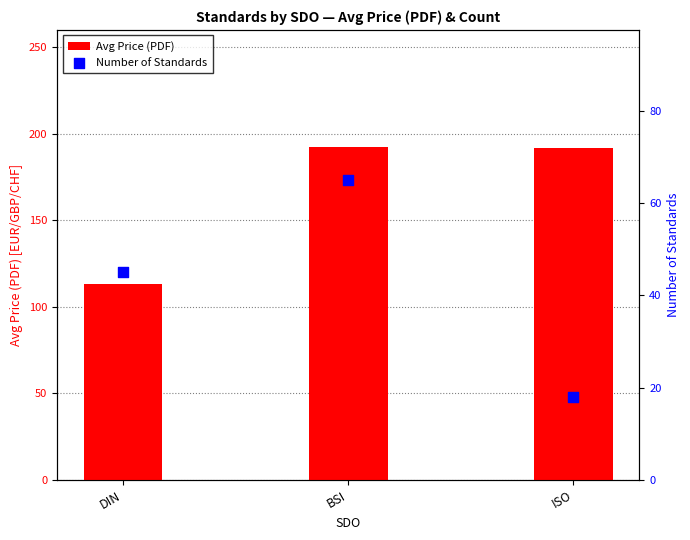

Which series has the largest total across all categories?

Avg Price (PDF)